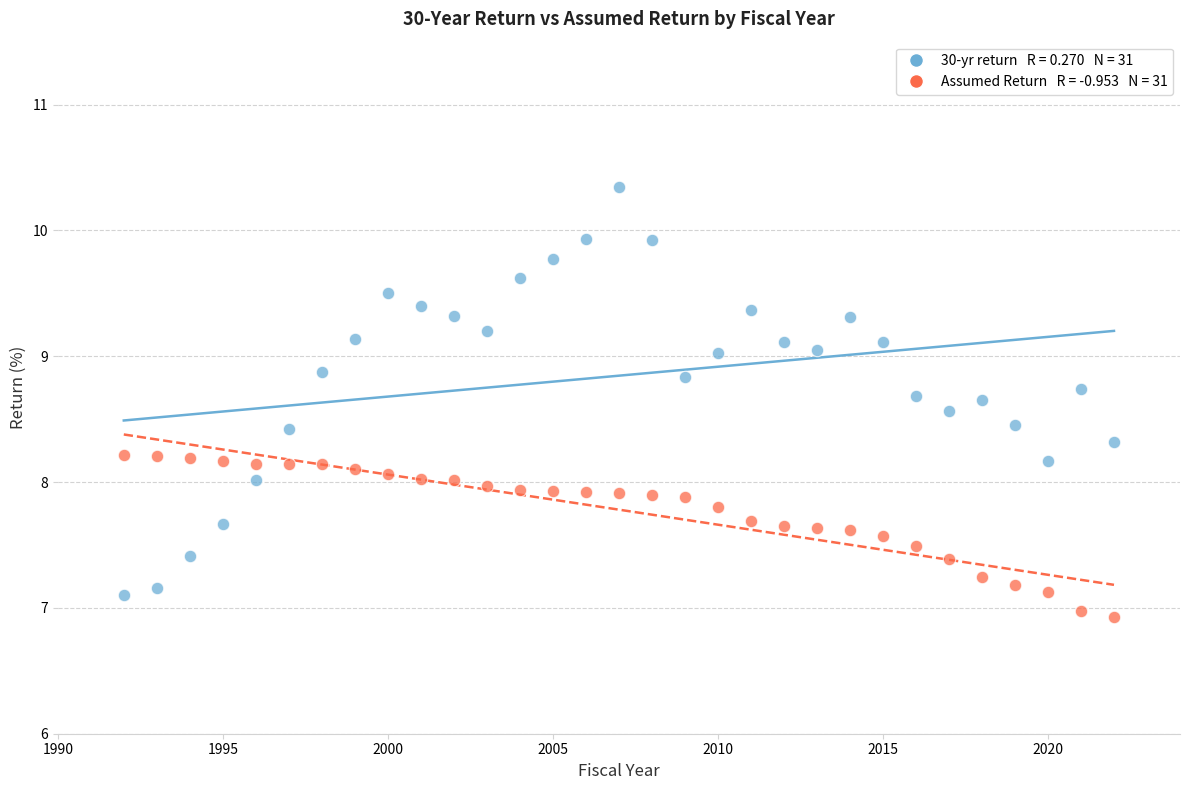

Across all data points, what is the range of X values (max minus min)?

30.0